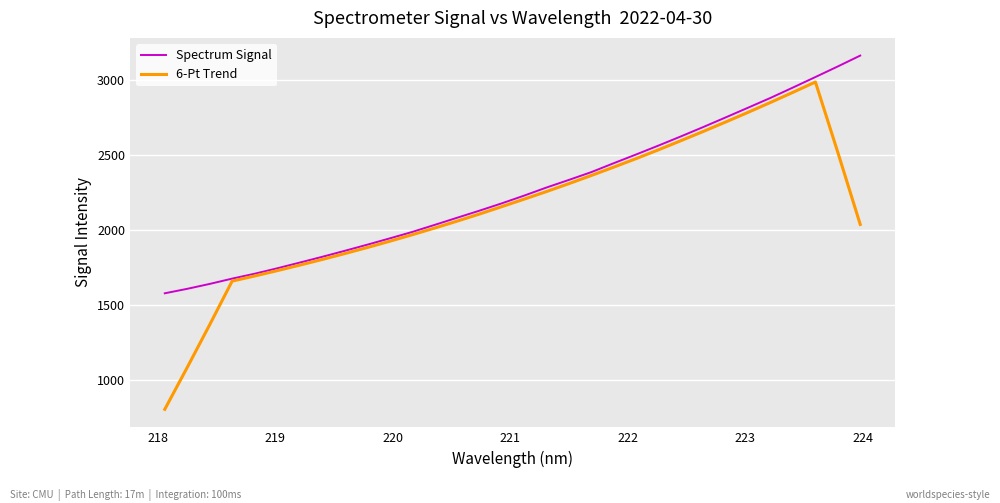

What is the smallest value displayed?

804.0